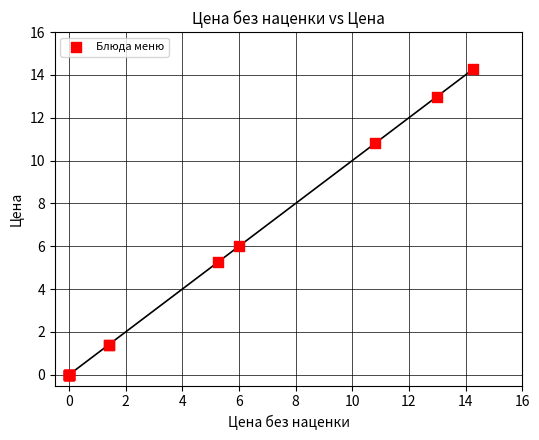

What Y value in the scatter plot is closest to 7?

6.0